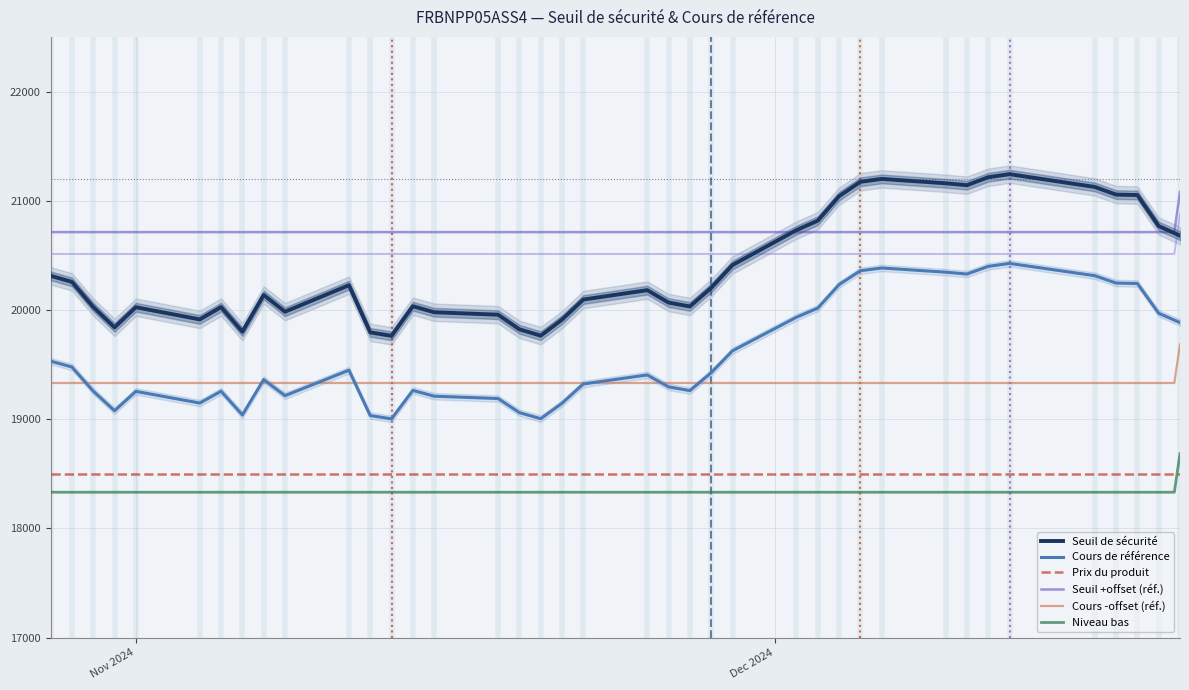

What is the highest value of the Cours de référence series?

20426.3